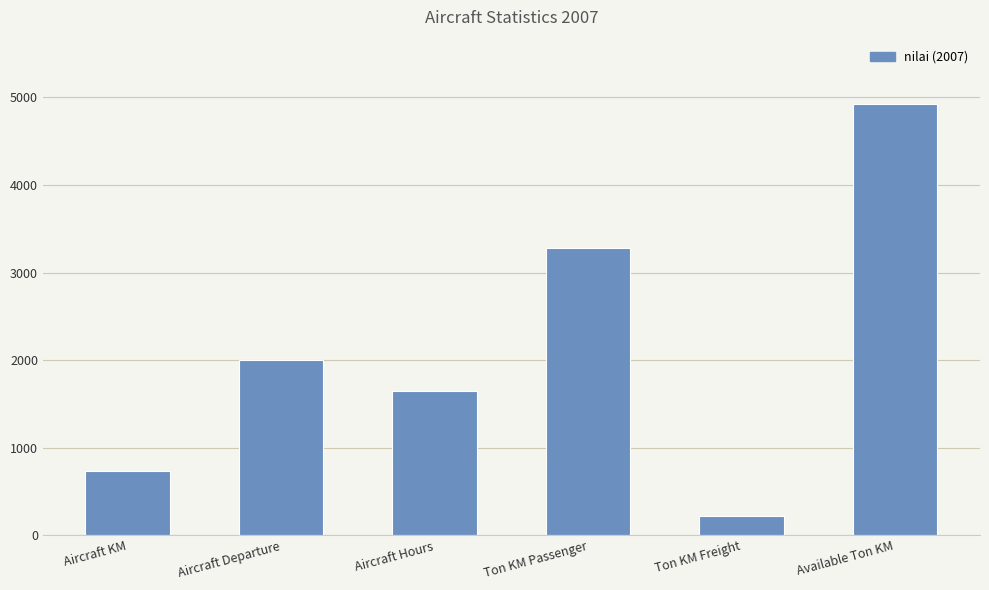

Are the bars grouped side by side (vs. stacked)?

No